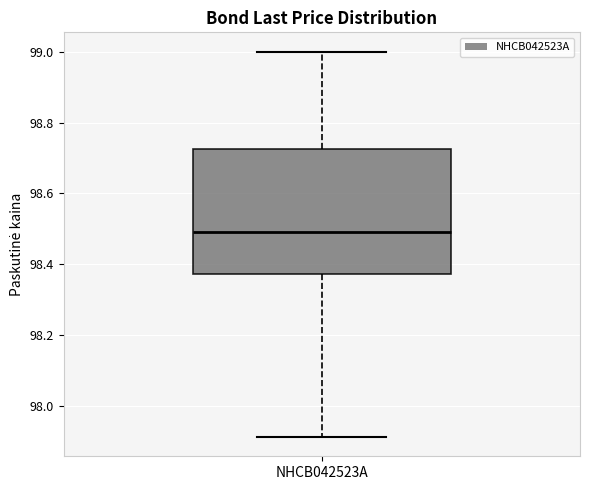

Read this box plot against the y-axis: the position of the median line, the range covered by the box, and the ends of both whiskers. The values are not printed on the chart, so give them approximately, as read against the axis.

median 98.50, box 98.38 to 98.72, whiskers 97.92 to 99.00